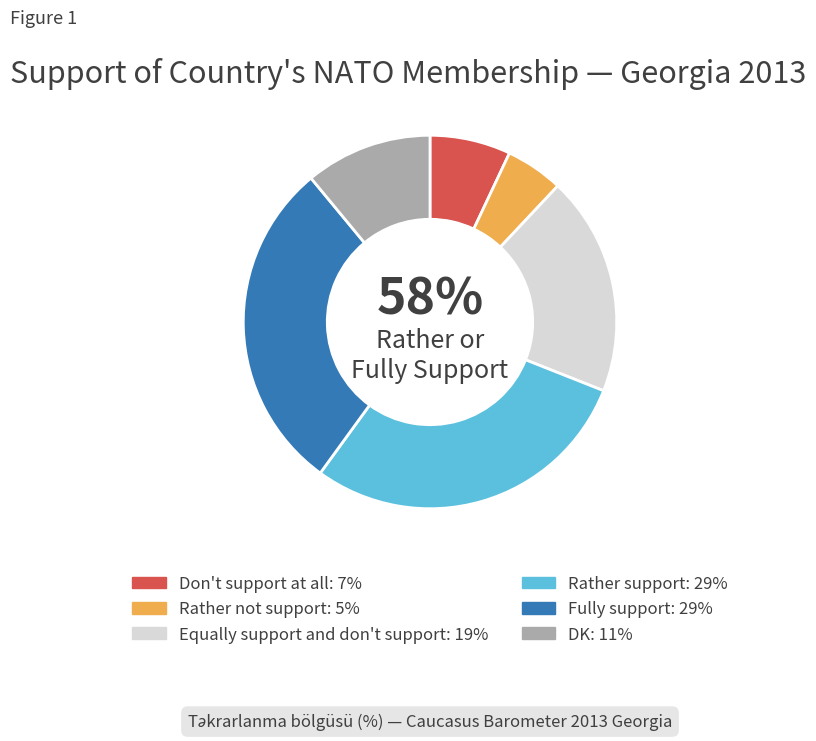

How many segments does this pie chart have?

6